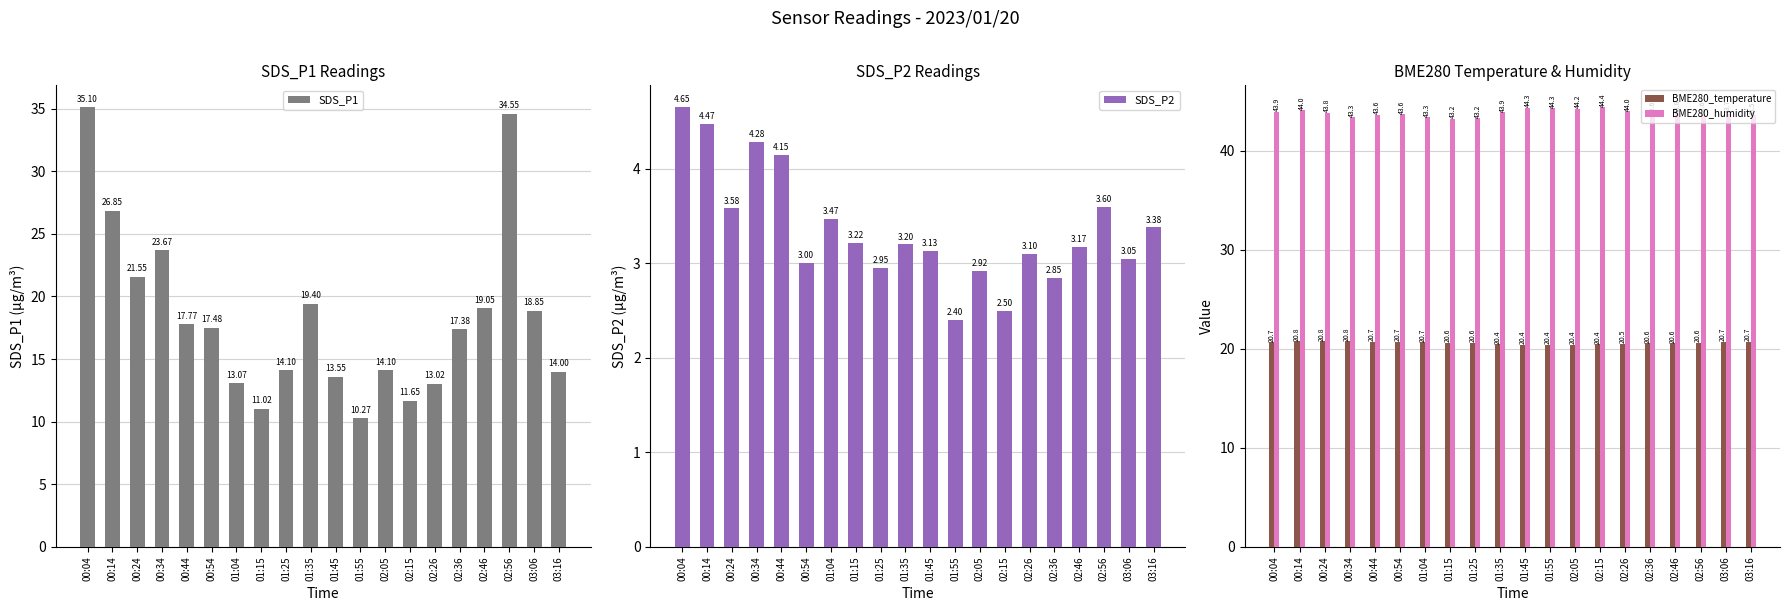

What is the total value across all series at 00:04?

104.3